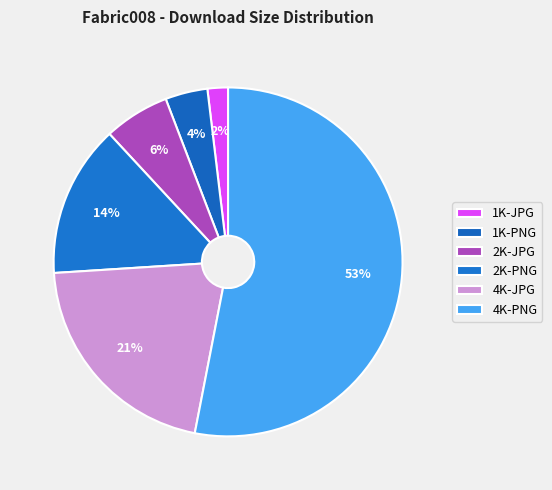

What percentage is the 1K-PNG slice, to the nearest percent?

4%